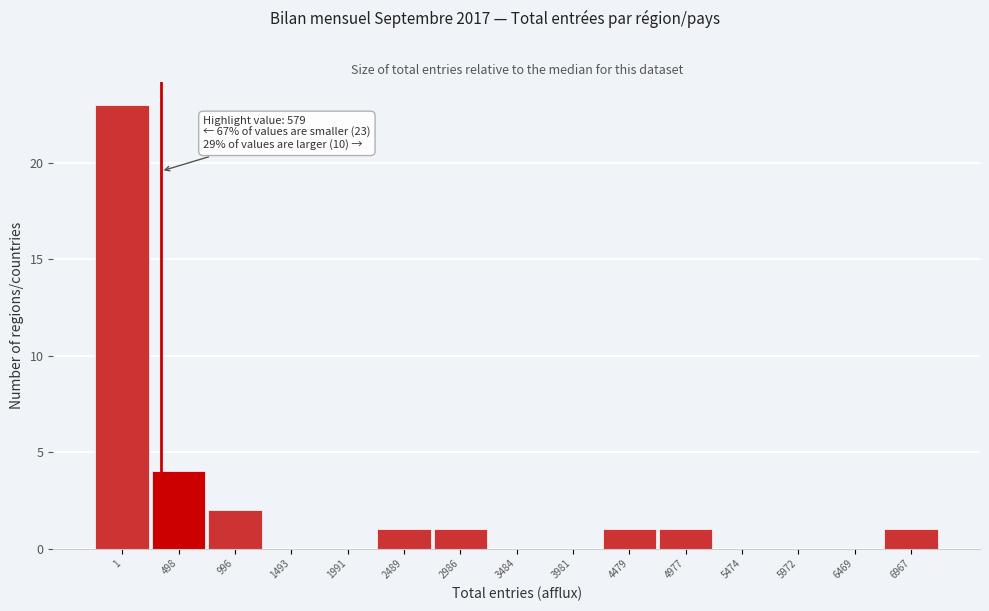

Reading left to right, extract all data points from this chart.

1=23	498=4	996=2	1493=0	1991=0	2489=1	2986=1	3484=0	3981=0	4479=1	4977=1	5474=0	5972=0	6469=0	6967=1